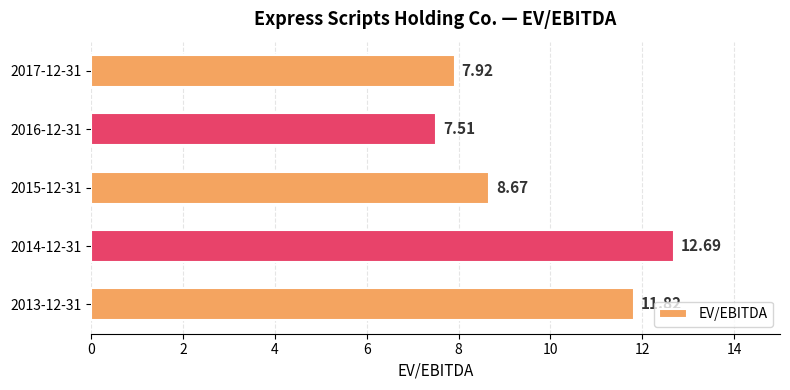

Count the number of data series in this chart.

1